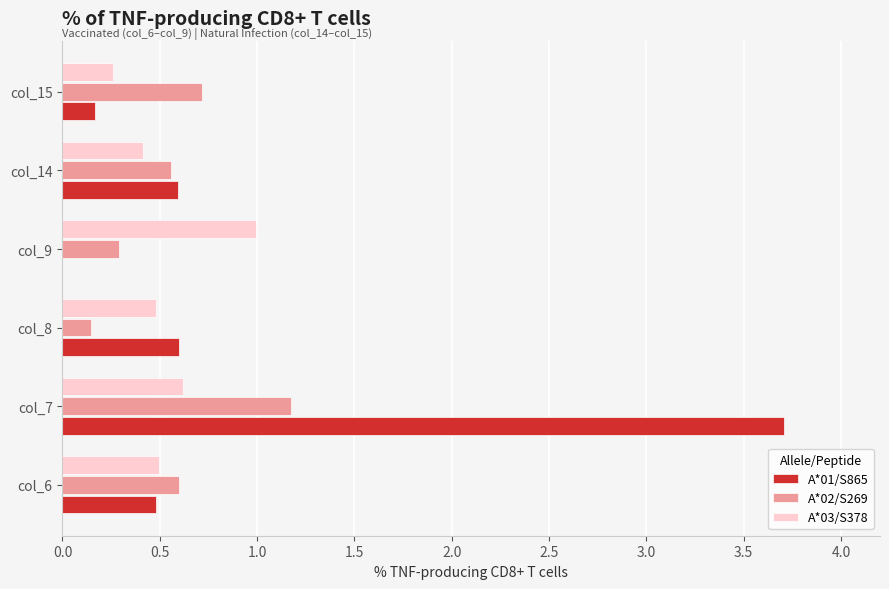

Is it true that A*02/S269 equals 0.6 at col_6?

True